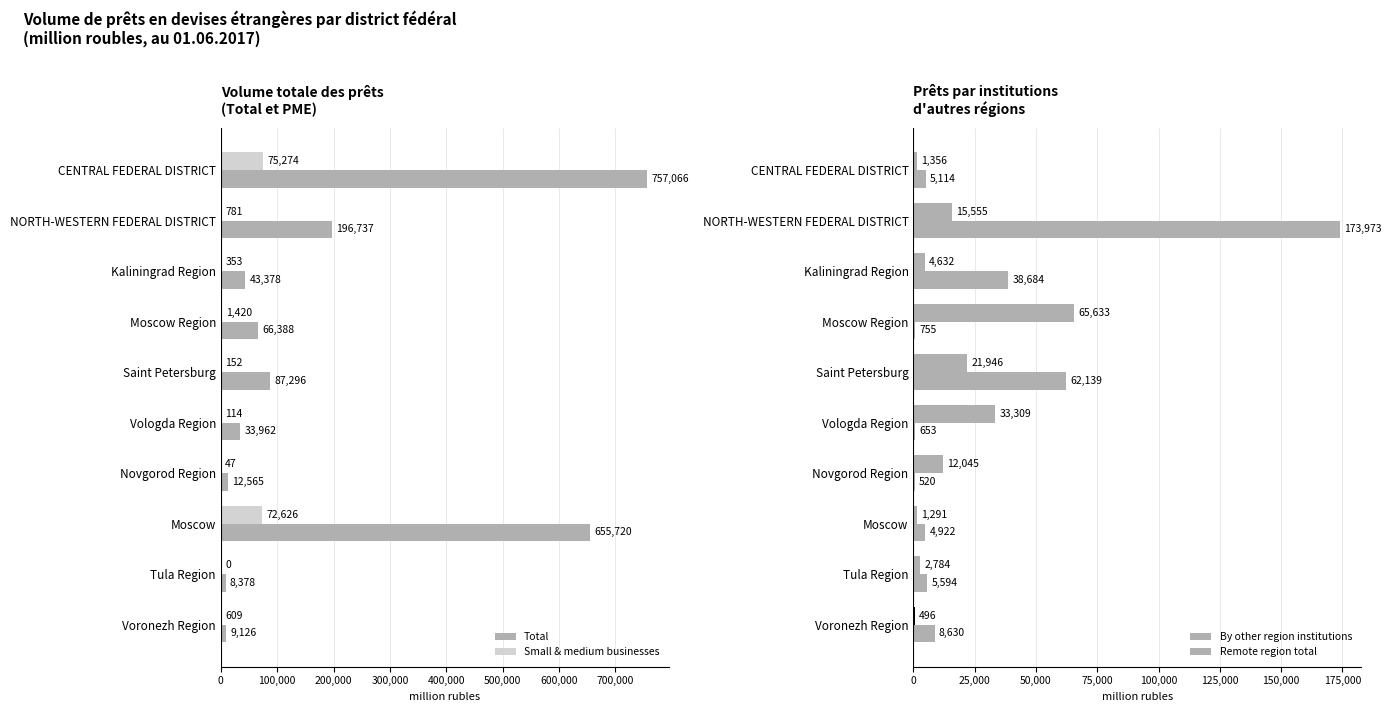

Is it true that Small & medium businesses equals 0 at Tula Region?

True